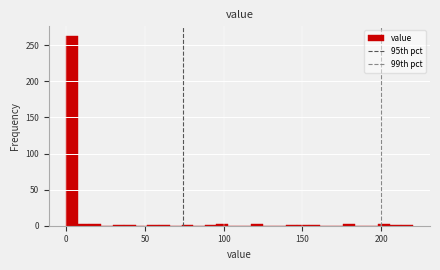

Read against the x-axis, roughly where is the centre of the tallest bar?

5